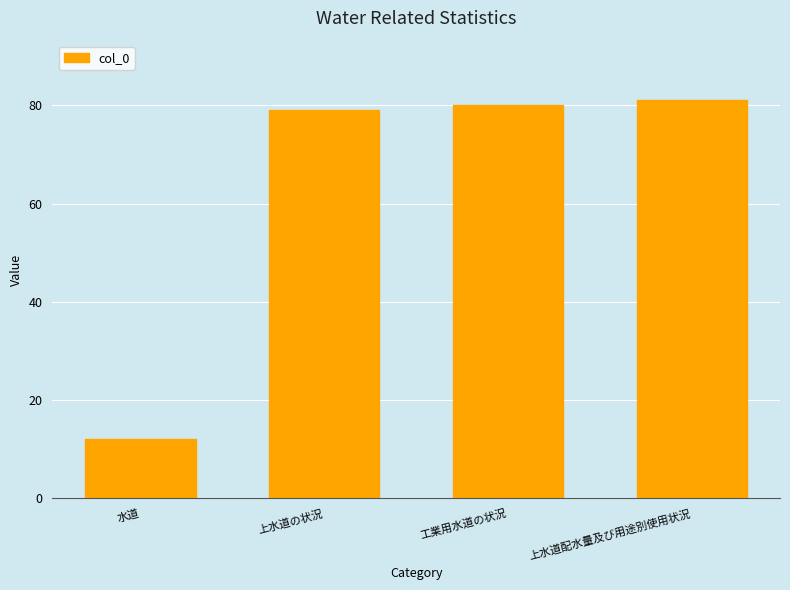

The value at 工業用水道の状況 is 80. True or false?

True